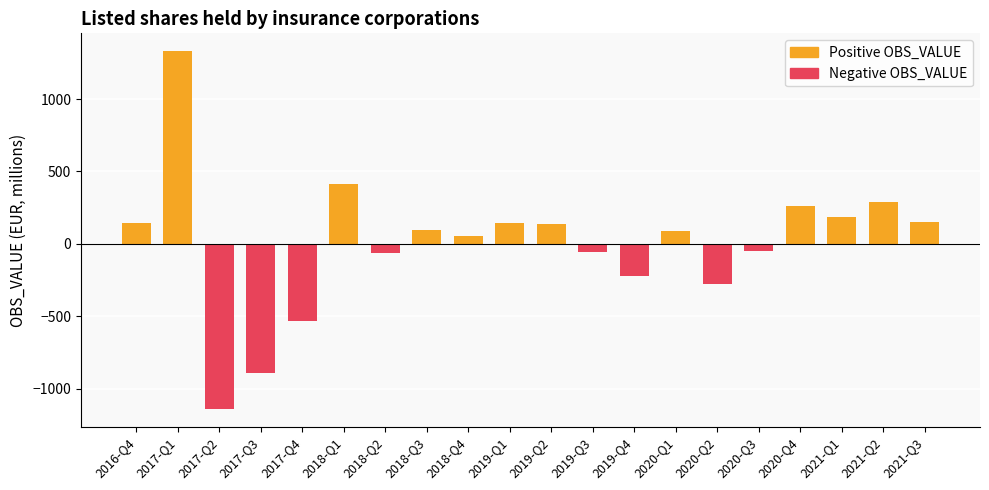

Which category has the lowest value across all series?

2017-Q2